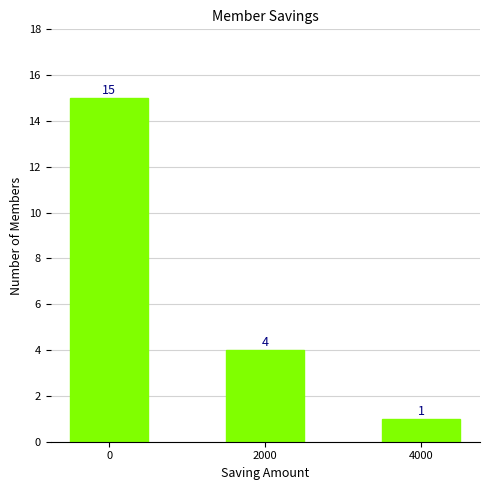

Does the chart contain stacked bars?

No